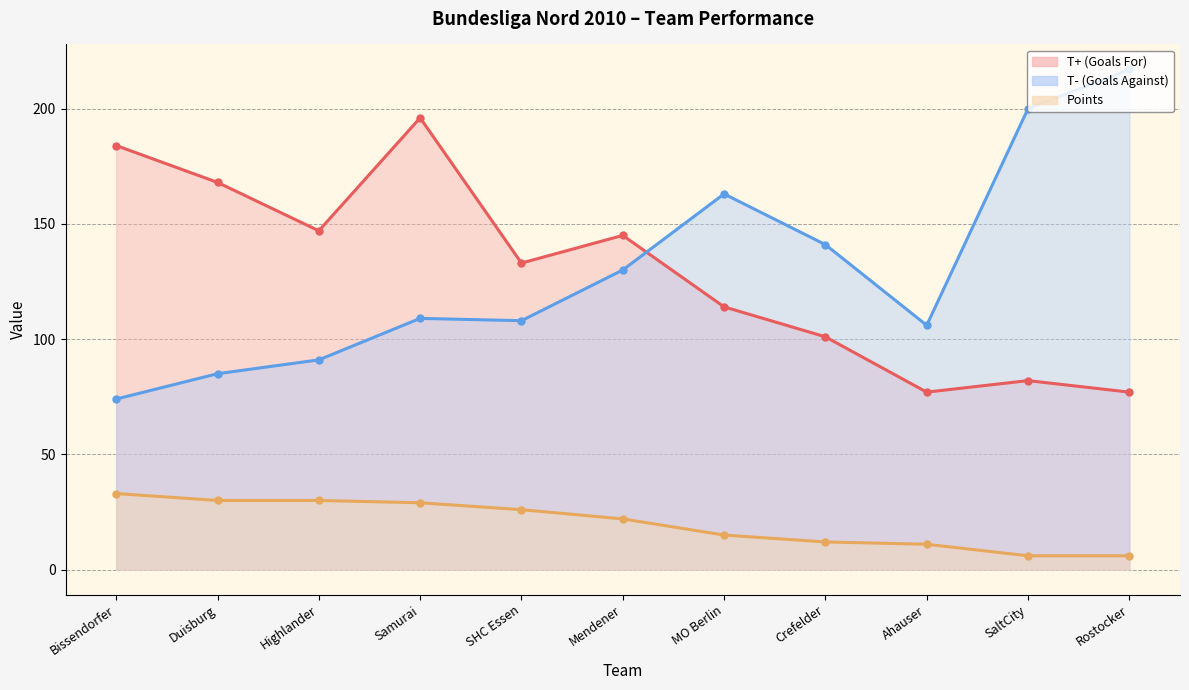

Is it true that Points equals 16 at Crefelder?

False